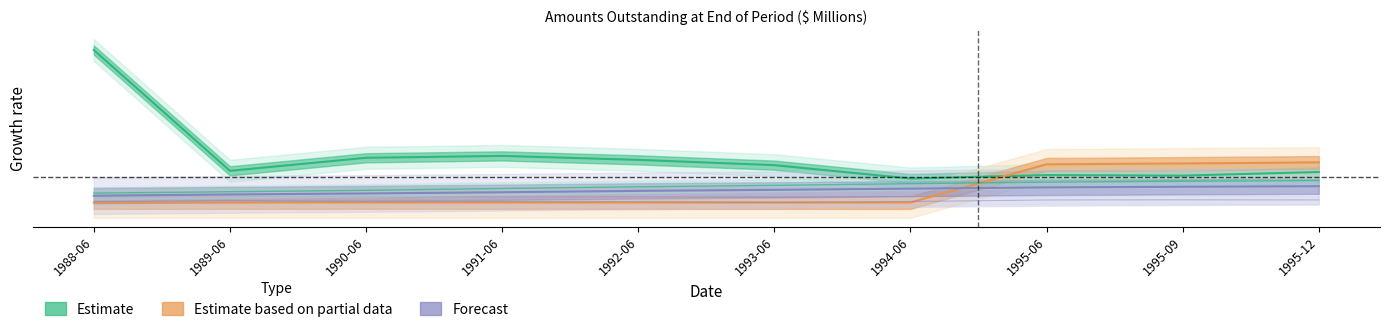

What is the difference between the highest and lowest values at 1988-06?

0.3